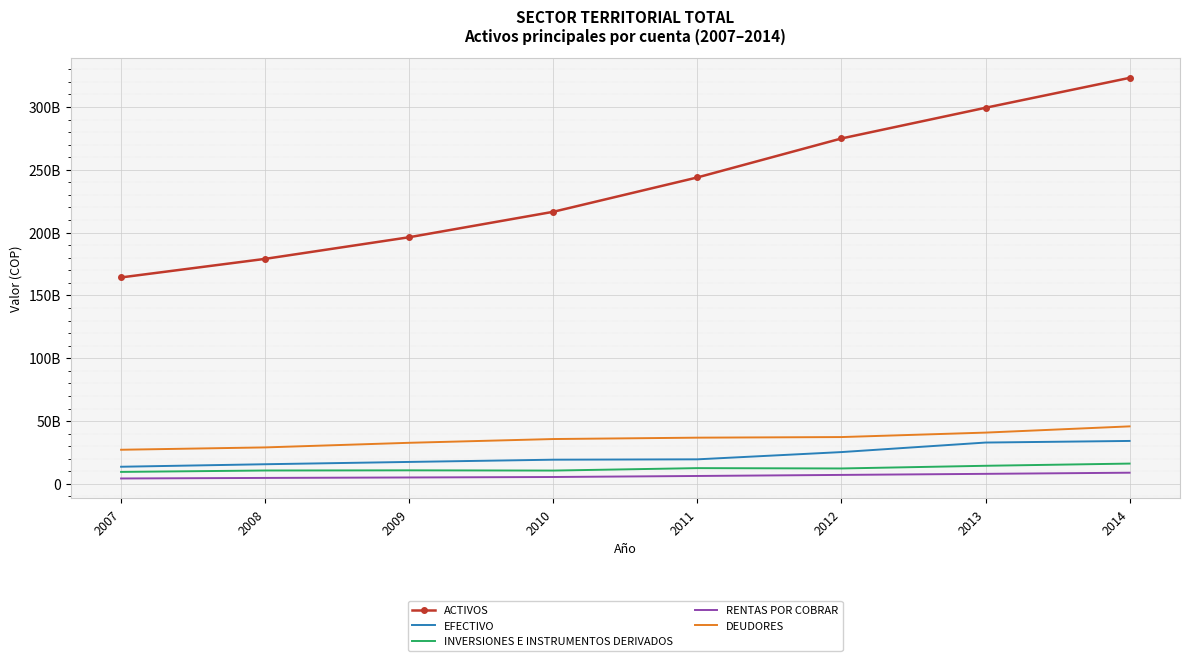

List the labels in order of RENTAS POR COBRAR value, largest first.

2014, 2013, 2012, 2011, 2010, 2009, 2008, 2007